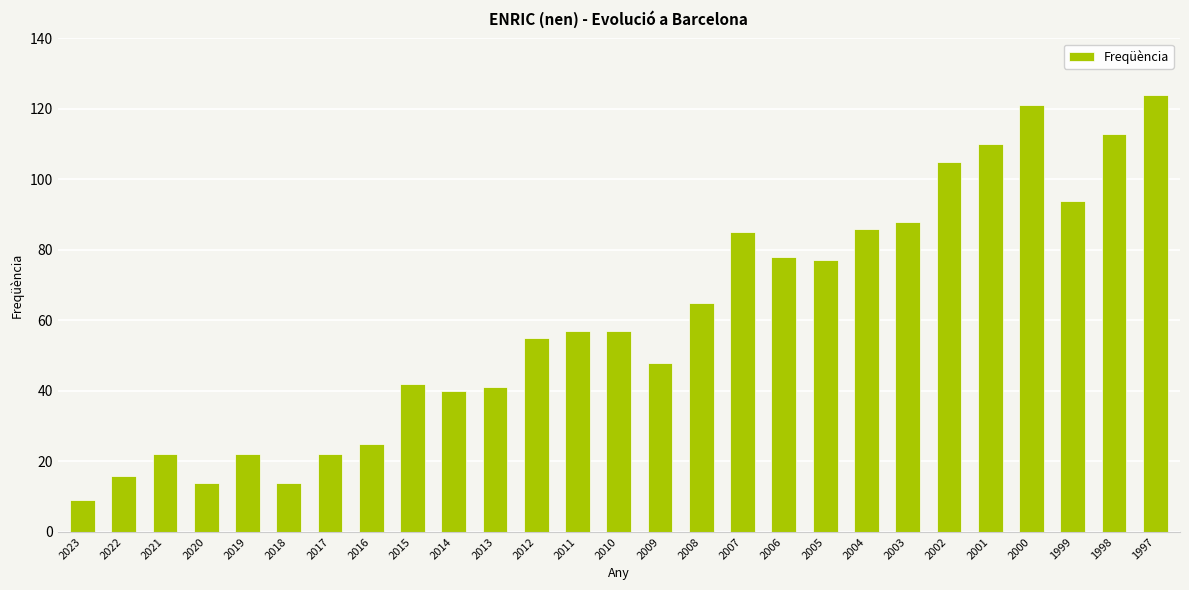

Which label corresponds to the largest value in the chart?

1997